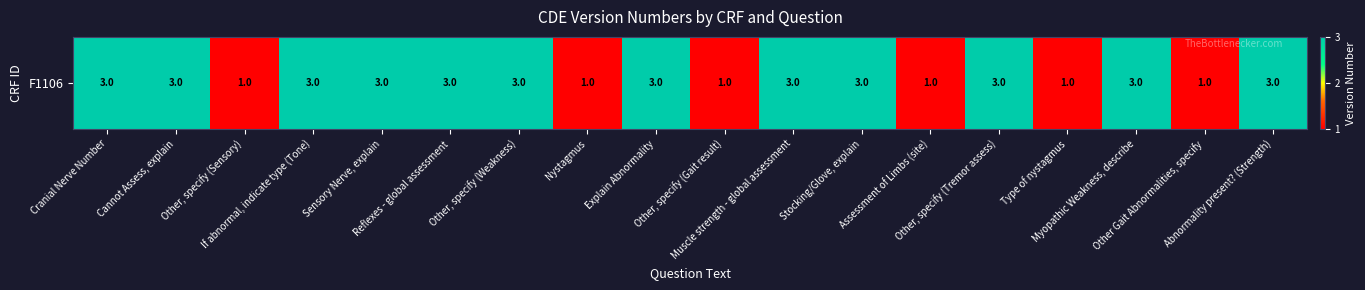

Which has a higher value, Reflexes - global assessment or Stocking/Glove, explain?

Reflexes - global assessment